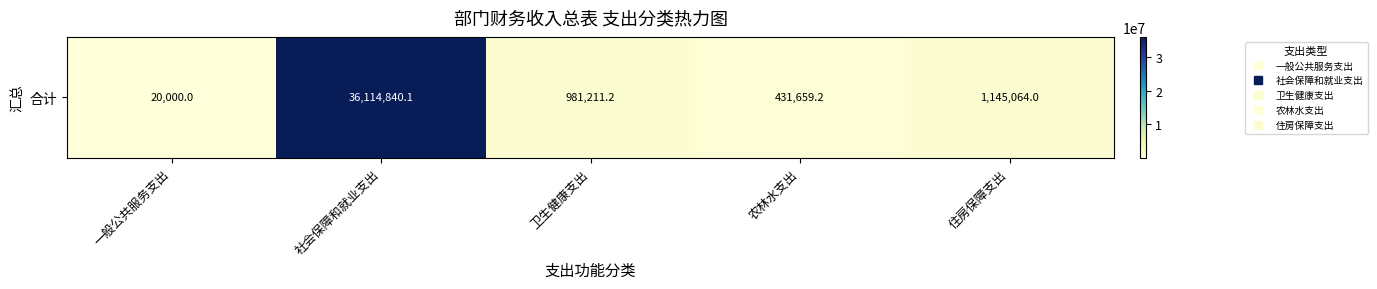

Count the number of categories in the chart.

5